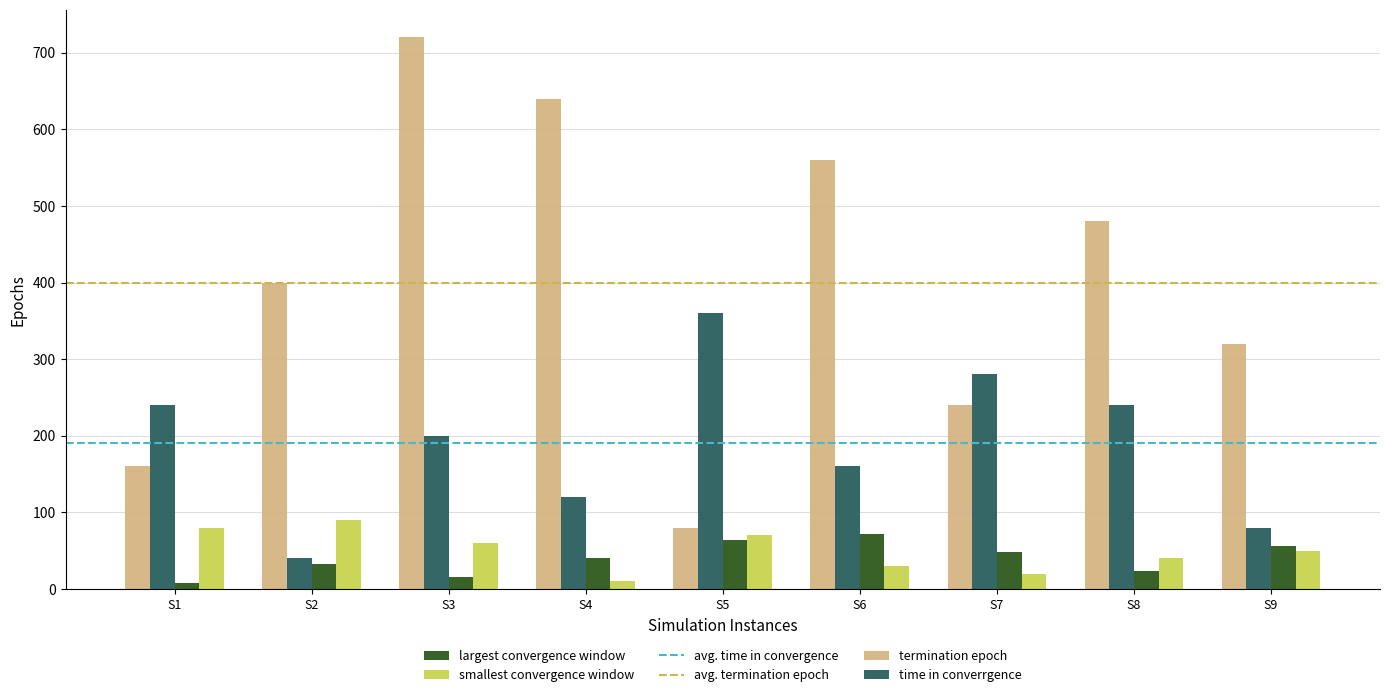

What is the maximum value for largest convergence window?

72